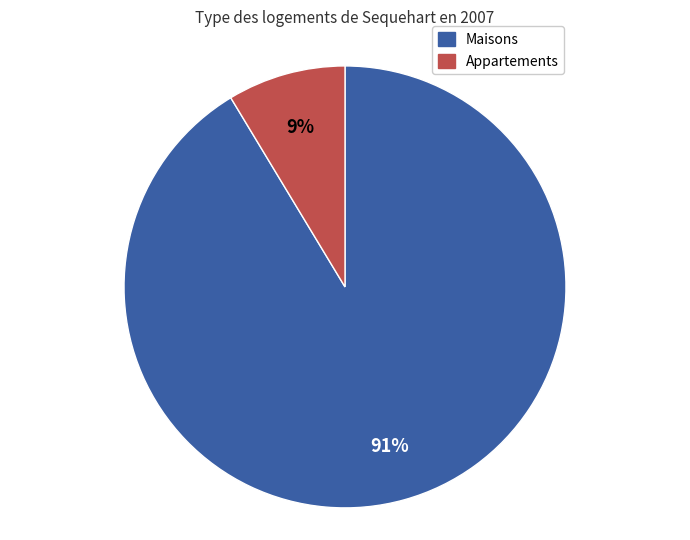

What percentage is the Maisons slice, to the nearest percent?

91%